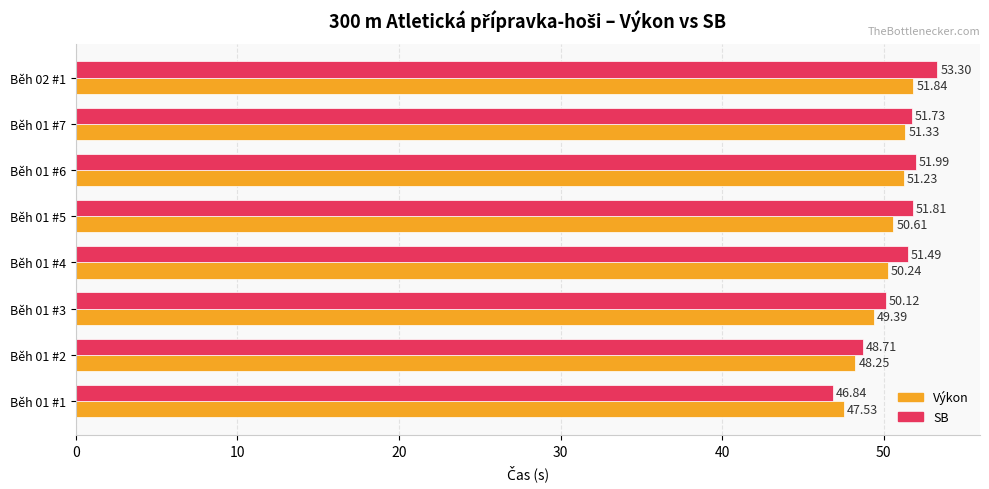

At how many categories does at least one series exceed 51?

5